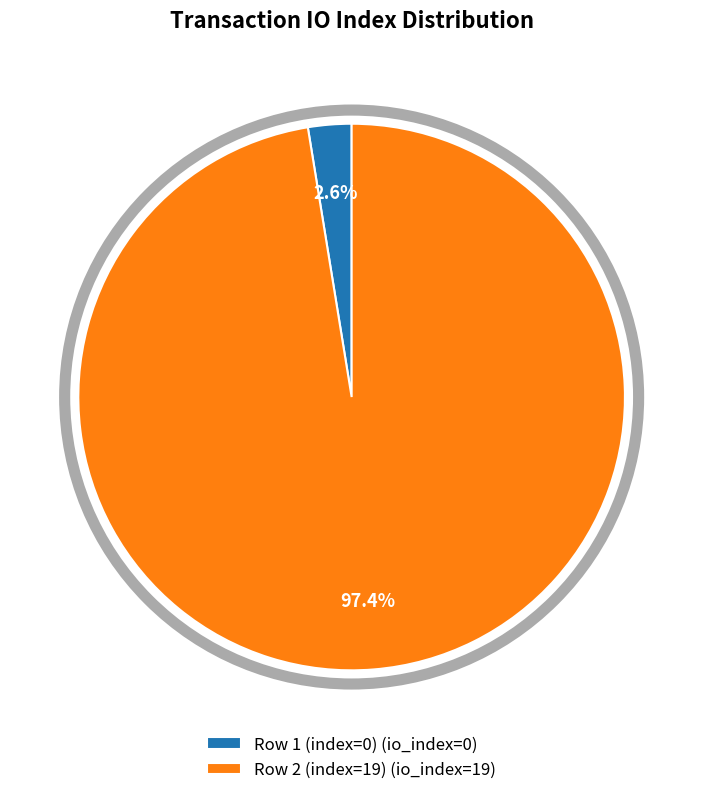

Rank the categories by value from highest to lowest.

Row 2 (index=19) (io_index=19), Row 1 (index=0) (io_index=0)